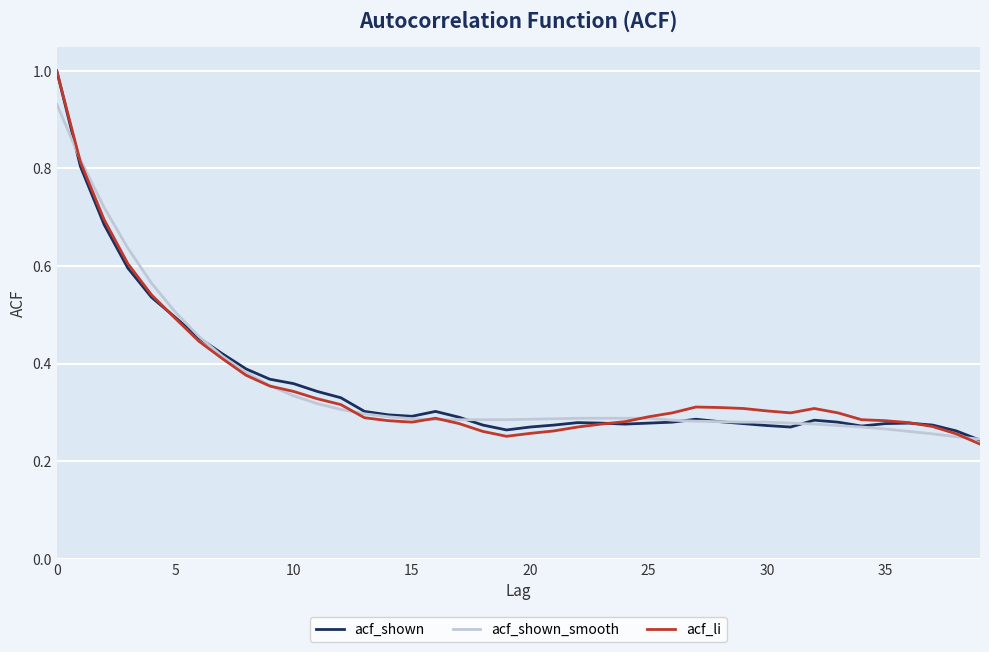

What are all the series names shown in the legend?

acf_shown, acf_shown_smooth, acf_li